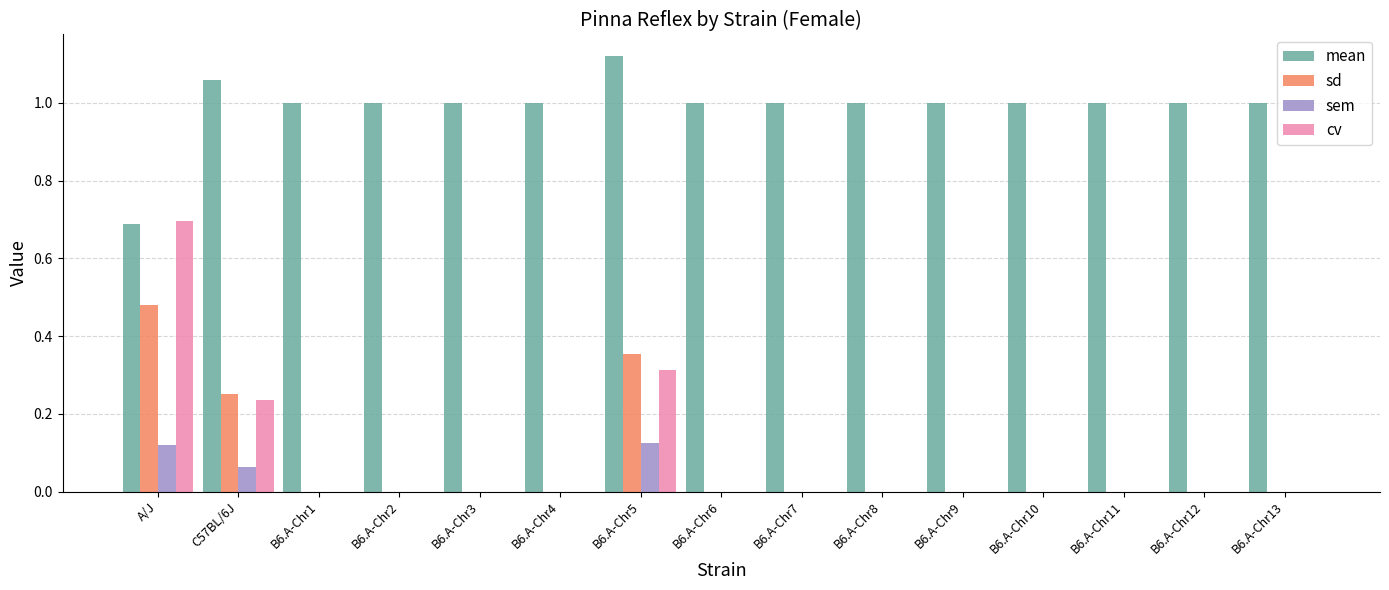

The sd series shows 0.4 at C57BL/6J. True or false?

False